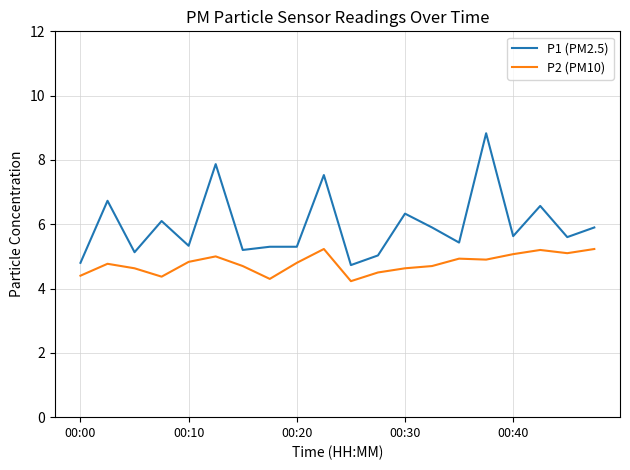

What is the minimum value for P2 (PM10)?

4.2